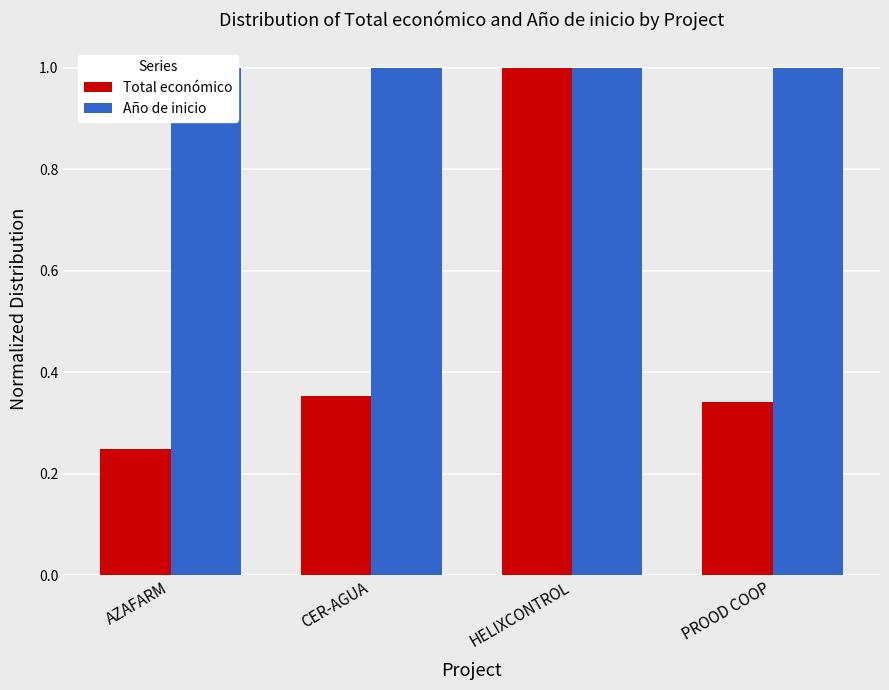

What is the minimum value for Total económico?

0.2